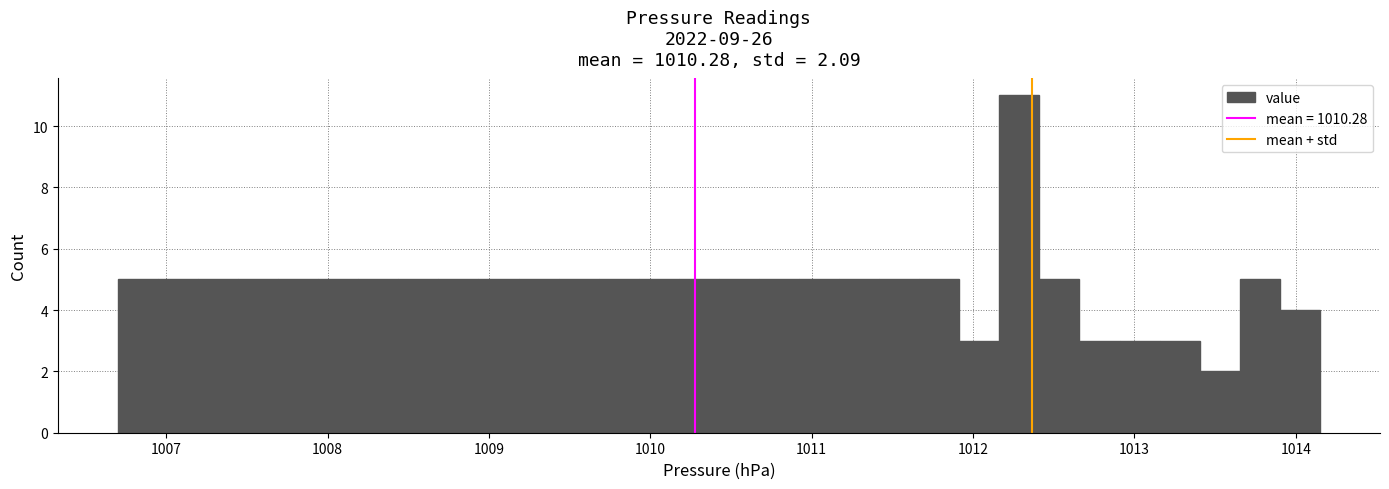

Around what value on the x-axis is the tallest bar? Give the approximate position of its centre, as read against the axis.

1012.3